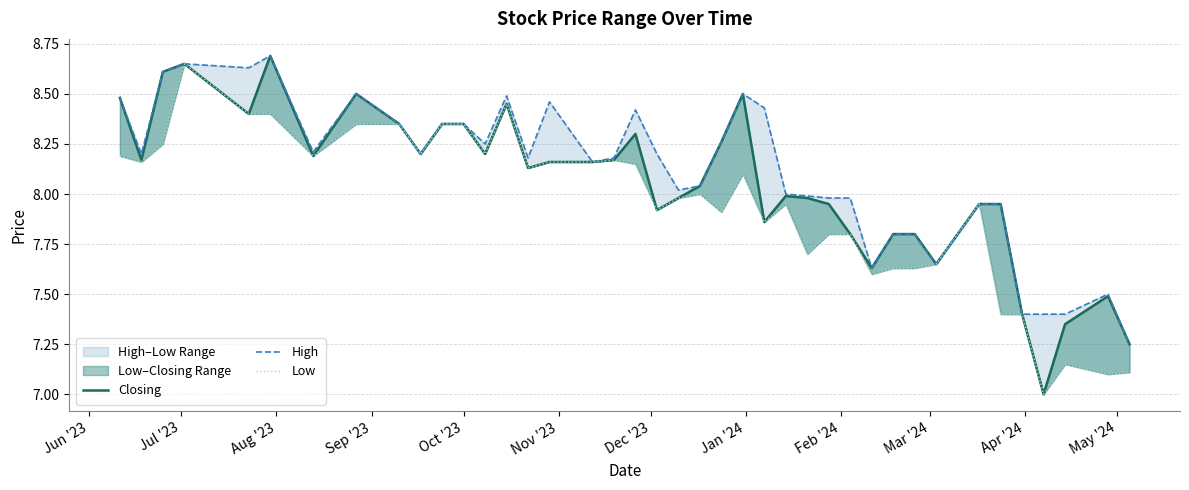

True or false: Closing and High intersect in this chart.

False